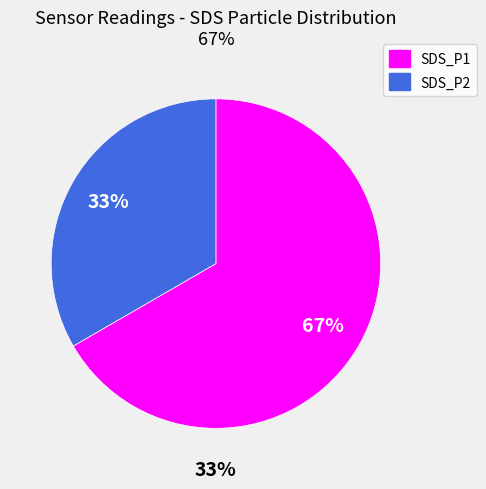

Which category has the biggest portion of the pie?

SDS_P1